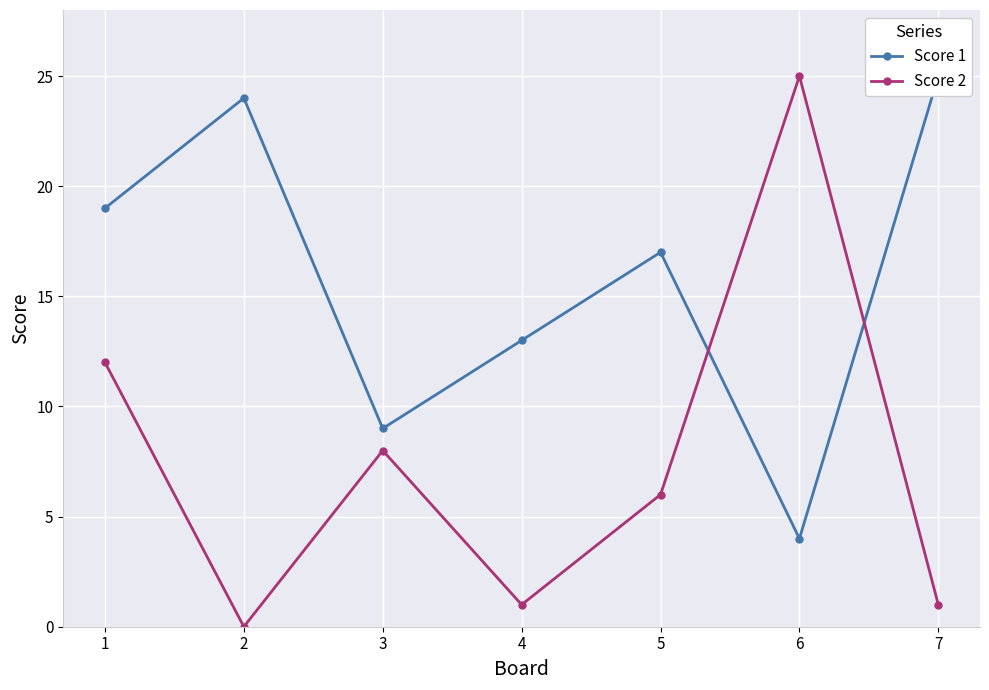

Between 1 and 2, which series saw the biggest shift?

Score 2